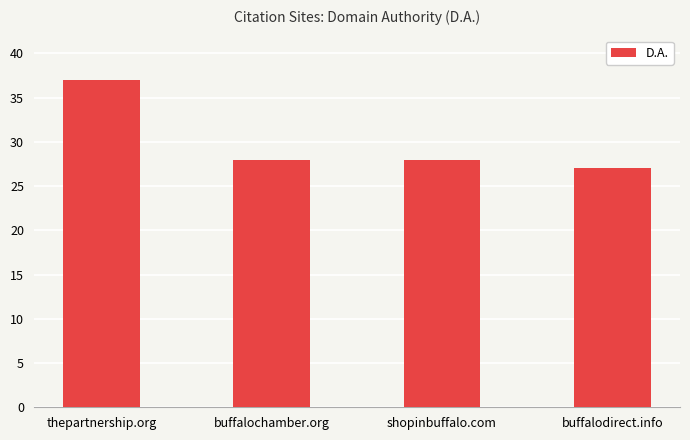

What is the value of the 3rd bar from the left?

28